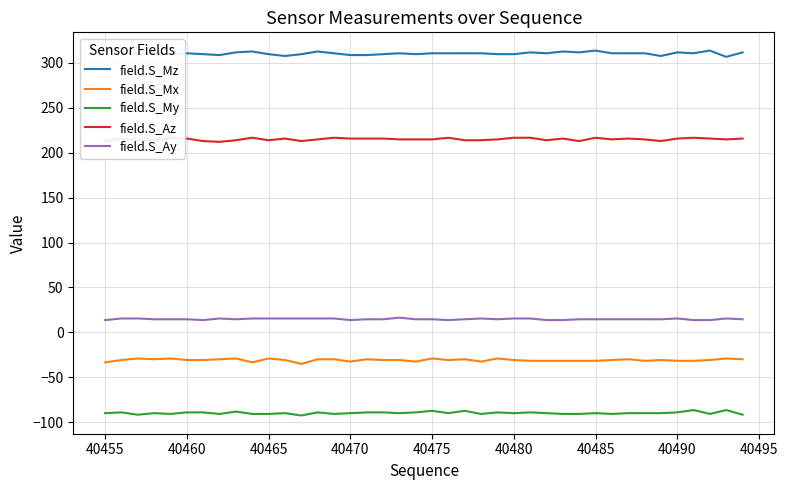

At how many categories does at least one series exceed -1?

40